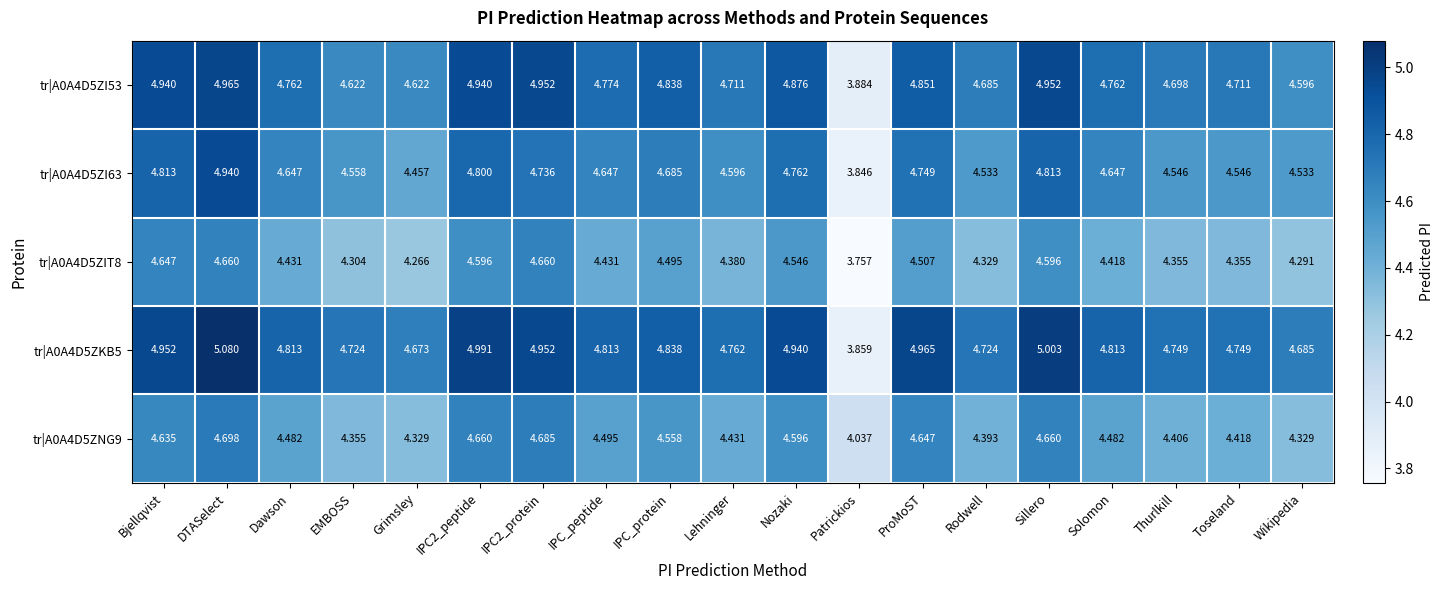

Which label corresponds to the smallest value in the chart?

Patrickios